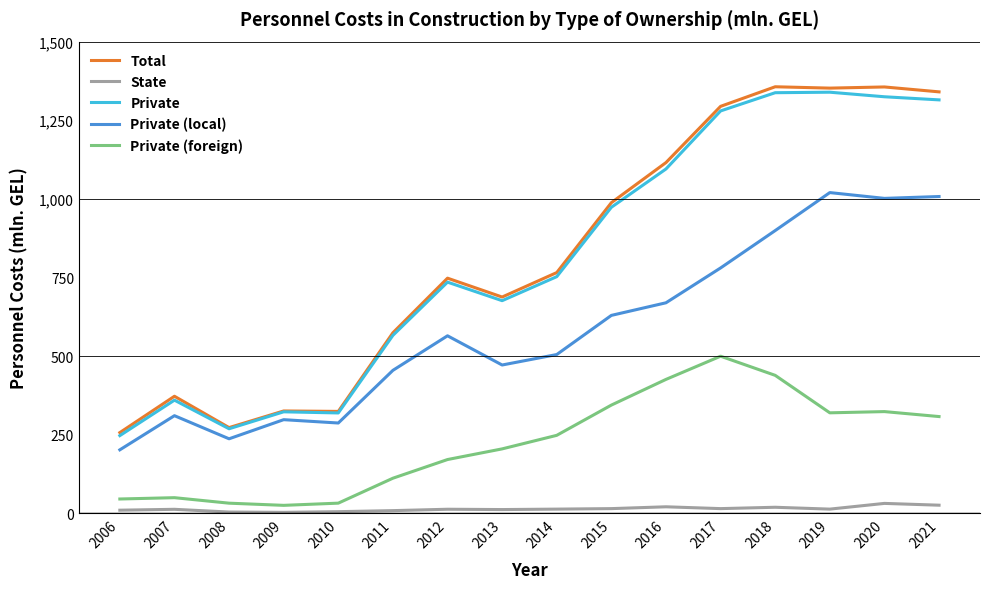

True or false: Total and State intersect in this chart.

False